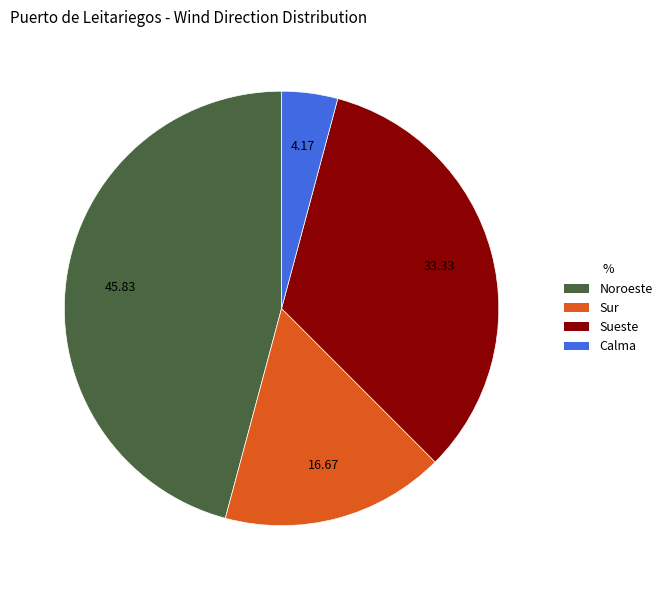

What is the largest slice in the pie chart?

Noroeste